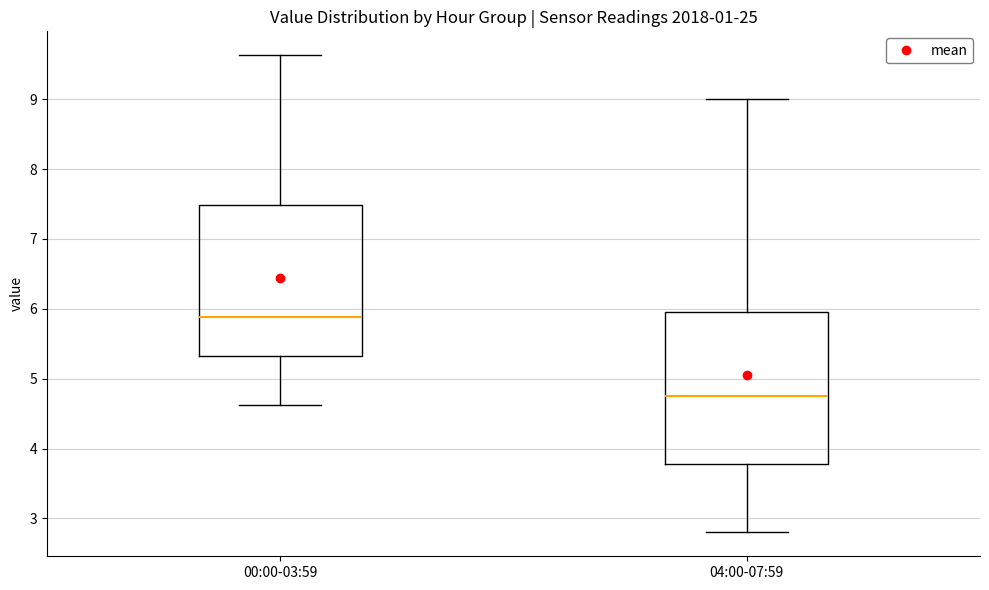

Reading left to right, read every box against the y-axis: the position of its median line, the range the box covers, and the ends of its whiskers. The values are not printed on the chart, so give them approximately, as read against the axis.

00:00-03:59: median 5.9, box 5.3 to 7.5, whiskers 4.6 to 9.6
04:00-07:59: median 4.8, box 3.8 to 6.0, whiskers 2.8 to 9.0